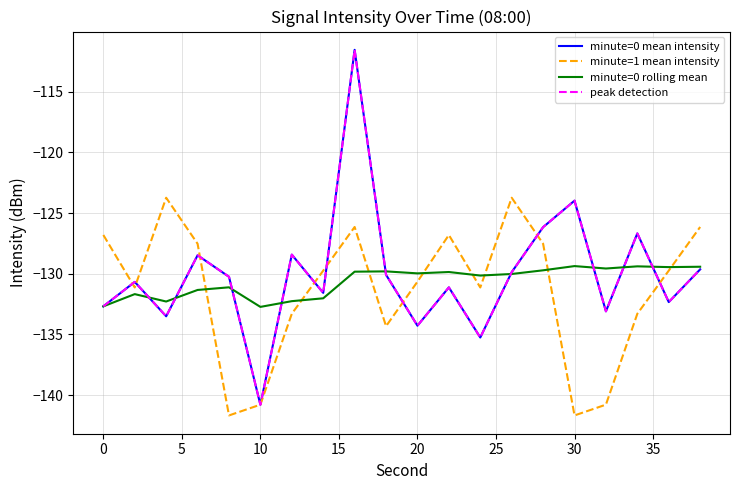

What is the average value of the peak detection series?

-130.0